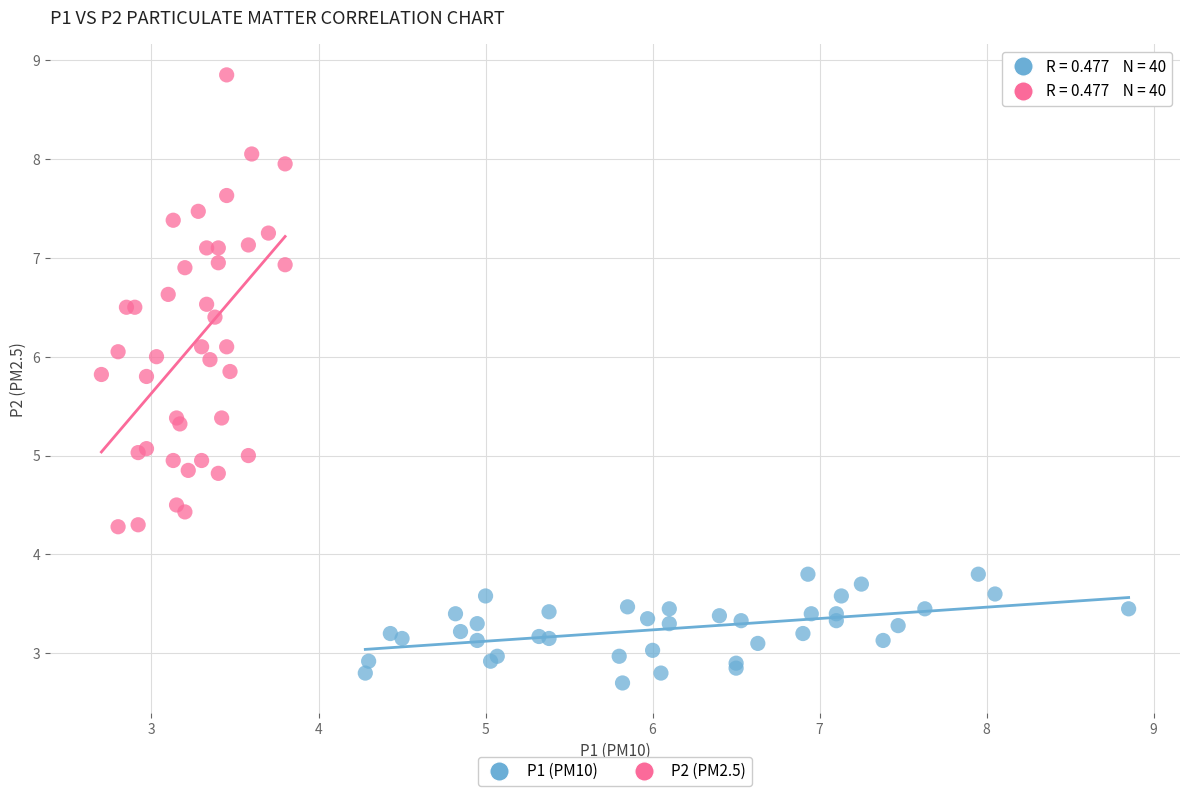

Which series contains the lowest Y value?

P1 (PM10)